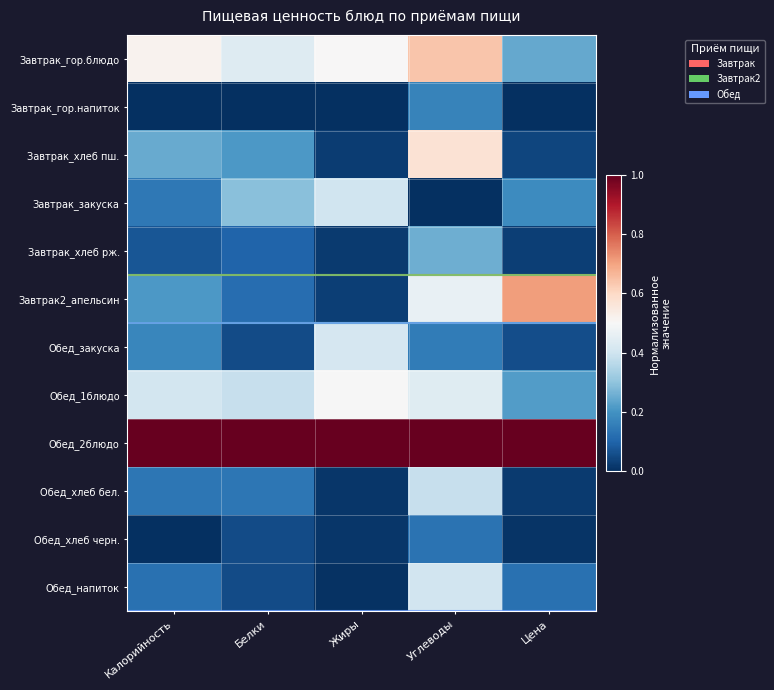

Reading right to left, transcribe all the data shown in this chart.

Завтрак_гор.блюдо: Цена=0.2	Углеводы=0.6	Жиры=0.5	Белки=0.4	Калорийность=0.5
Завтрак_гор.напиток: Цена=0.0	Углеводы=0.2	Жиры=0.0	Белки=0.0	Калорийность=0.0
Завтрак_хлеб пш.: Цена=0.0	Углеводы=0.6	Жиры=0.0	Белки=0.2	Калорийность=0.2
Завтрак_закуска: Цена=0.2	Углеводы=0.0	Жиры=0.4	Белки=0.3	Калорийность=0.1
Завтрак_хлеб рж.: Цена=0.0	Углеводы=0.3	Жиры=0.0	Белки=0.1	Калорийность=0.1
Завтрак2_апельсин: Цена=0.7	Углеводы=0.5	Жиры=0.0	Белки=0.1	Калорийность=0.2
Обед_закуска: Цена=0.1	Углеводы=0.2	Жиры=0.4	Белки=0.1	Калорийность=0.2
Обед_1блюдо: Цена=0.2	Углеводы=0.4	Жиры=0.5	Белки=0.4	Калорийность=0.4
Обед_2блюдо: Цена=1.0	Углеводы=1.0	Жиры=1.0	Белки=1.0	Калорийность=1.0
Обед_хлеб бел.: Цена=0.0	Углеводы=0.4	Жиры=0.0	Белки=0.1	Калорийность=0.1
Обед_хлеб черн.: Цена=0.0	Углеводы=0.1	Жиры=0.0	Белки=0.1	Калорийность=0.0
Обед_напиток: Цена=0.1	Углеводы=0.4	Жиры=0.0	Белки=0.1	Калорийность=0.1